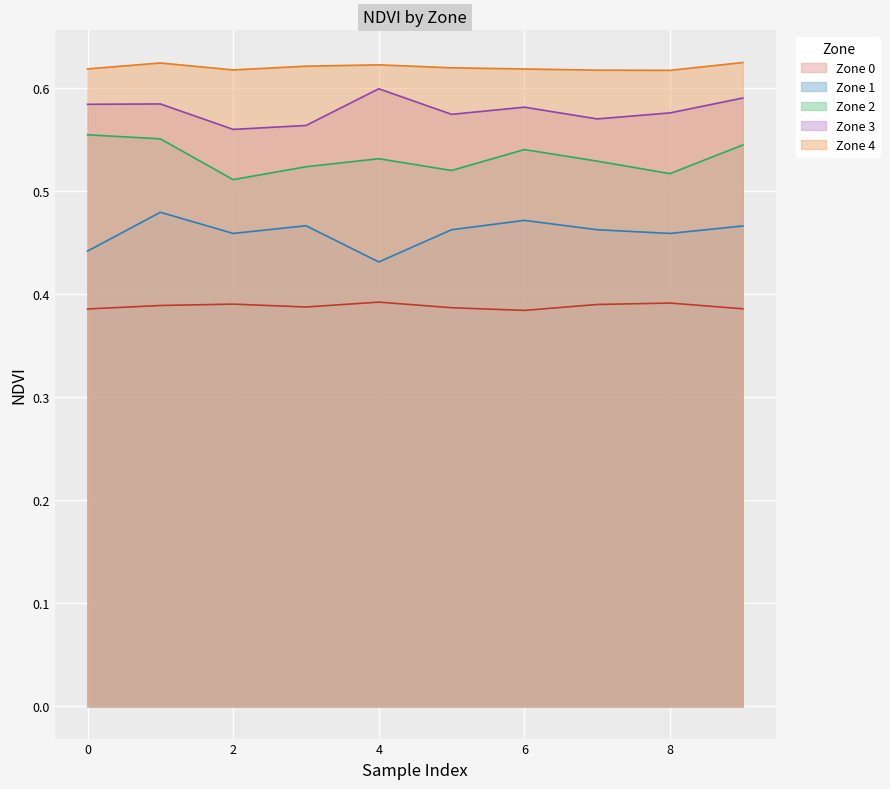

What is the maximum value shown in the chart?

0.6